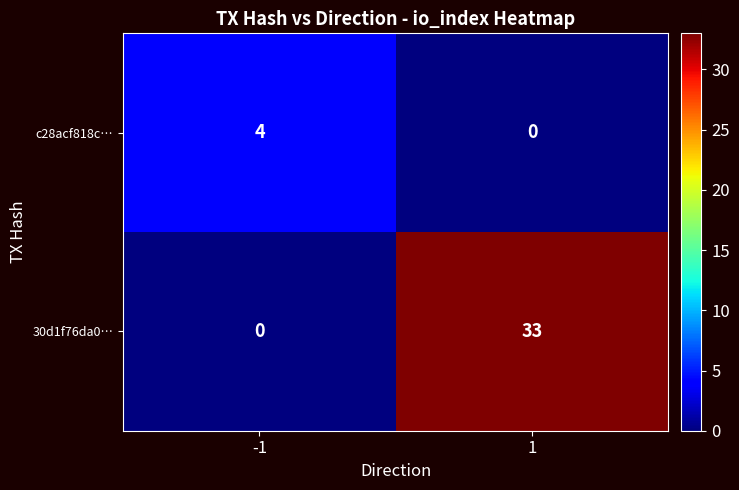

Reading left to right, transcribe all the data shown in this chart.

c28acf818c…: -1=4	1=0
30d1f76da0…: -1=0	1=33